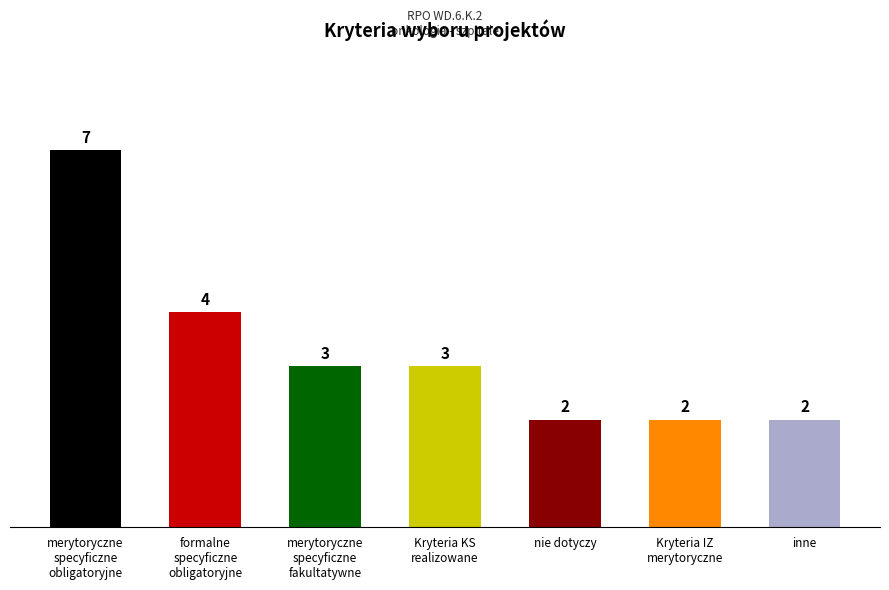

What is the smallest value displayed?

2